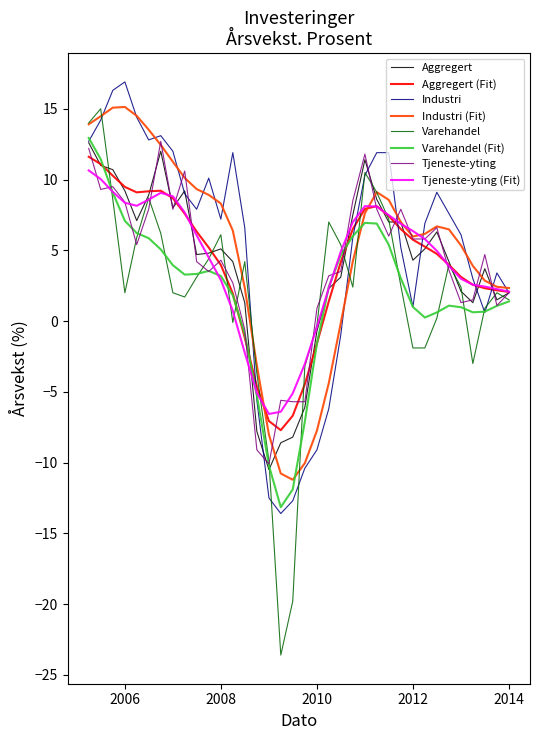

What is the lowest value of the Tjeneste-yting series?

-10.1